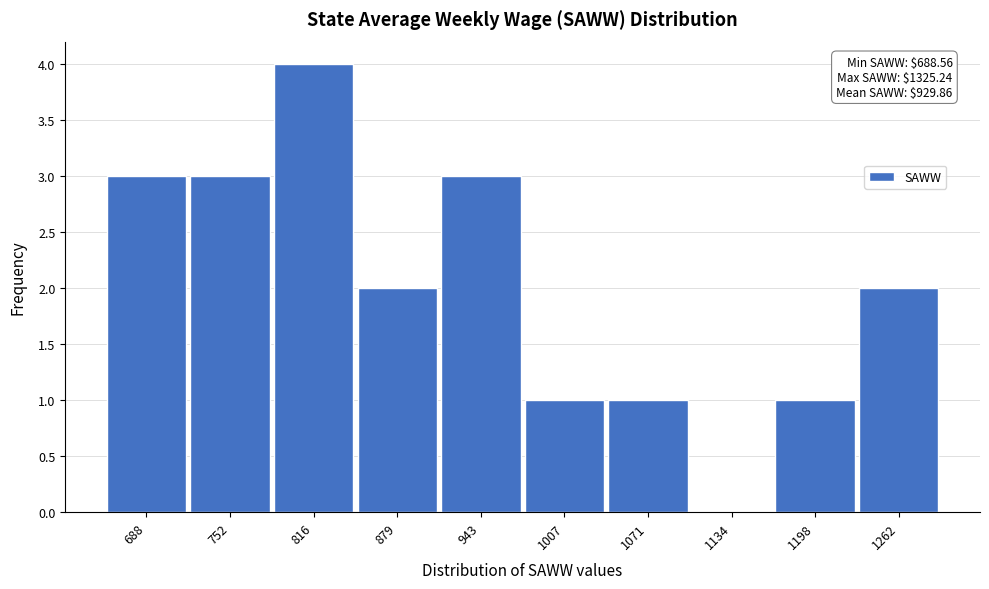

Reading right to left, extract all data points from this chart.

1262=2	1198=1	1134=0	1071=1	1007=1	943=3	879=2	816=4	752=3	688=3